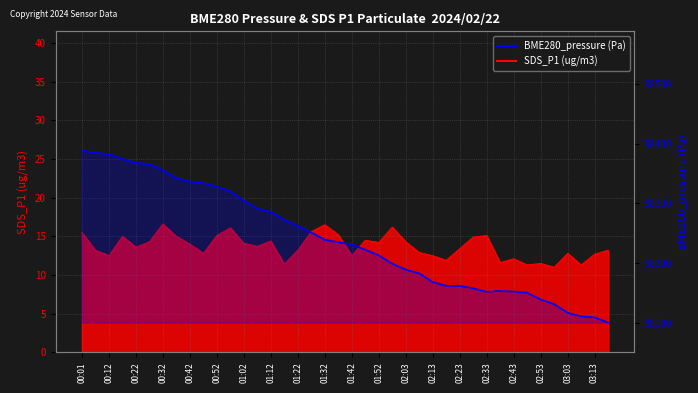

At how many categories does at least one series exceed 72972?

40